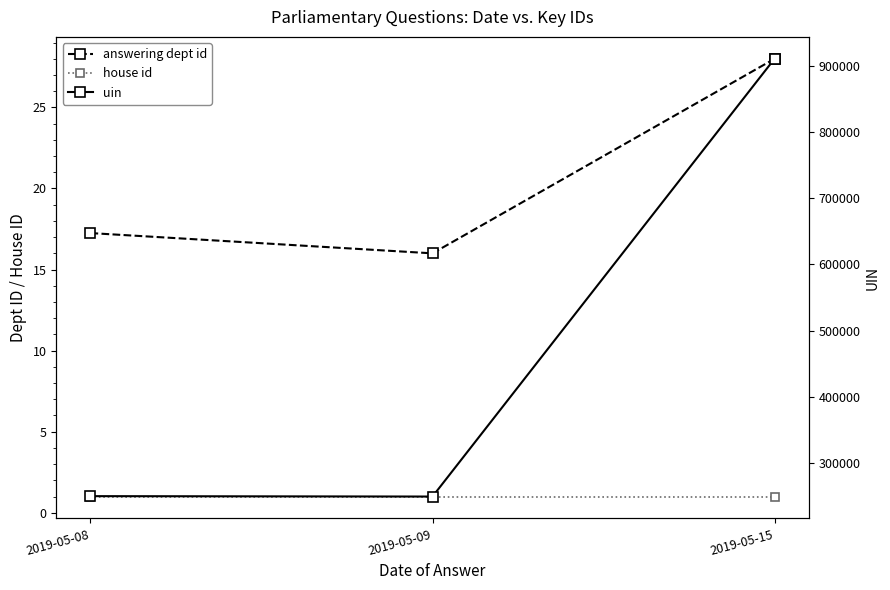

At how many categories does at least one series exceed 221566?

3